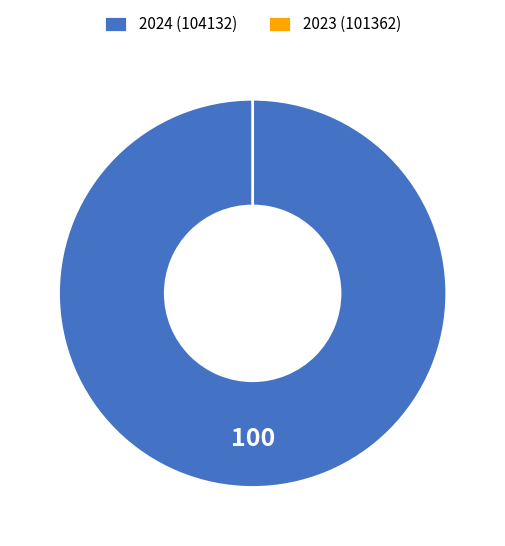

True or false: 2024 (104132) accounts for 100% of the total.

True